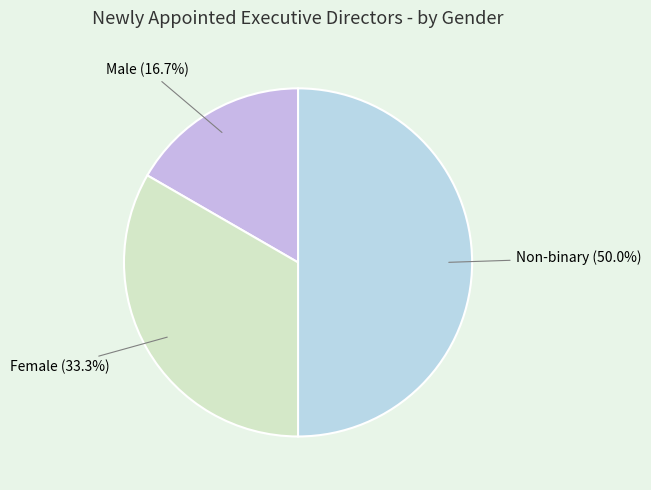

What portion of the pie excludes Female?

66.7%